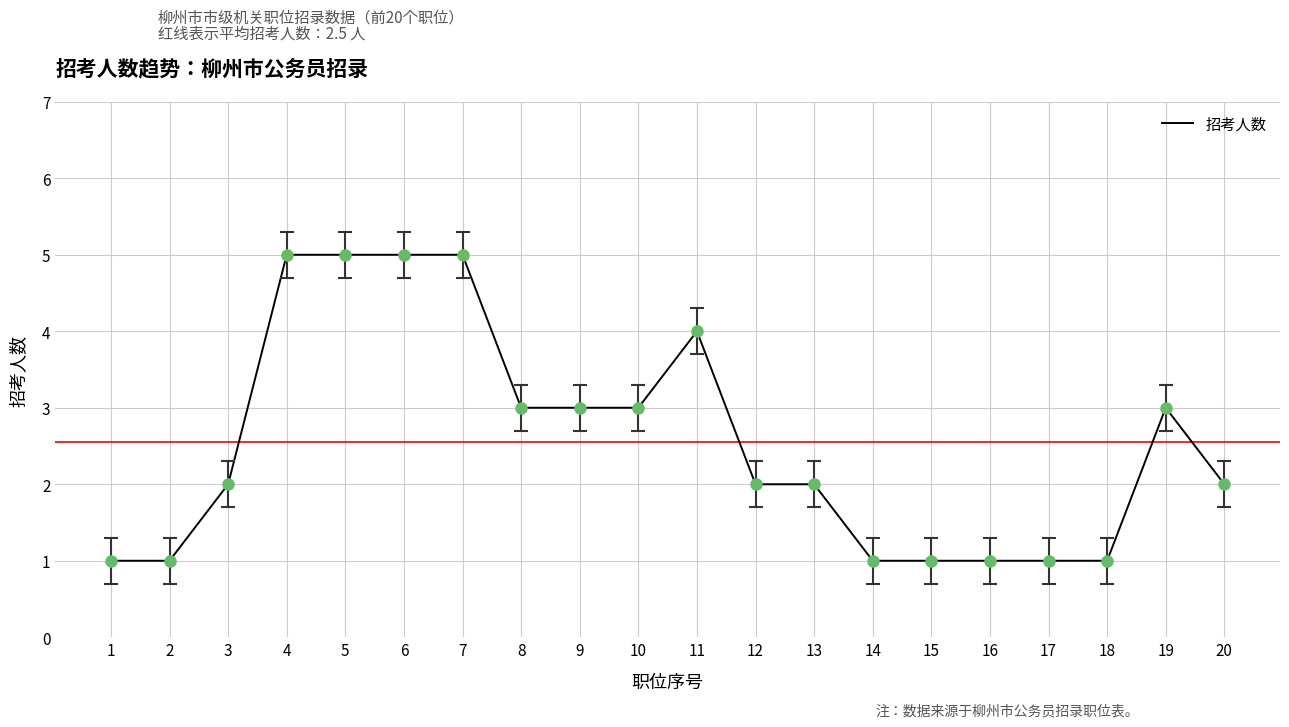

Reading left to right, list all the values displayed in this chart.

1	1	2	5	5	5	5	3	3	3	4	2	2	1	1	1	1	1	3	2